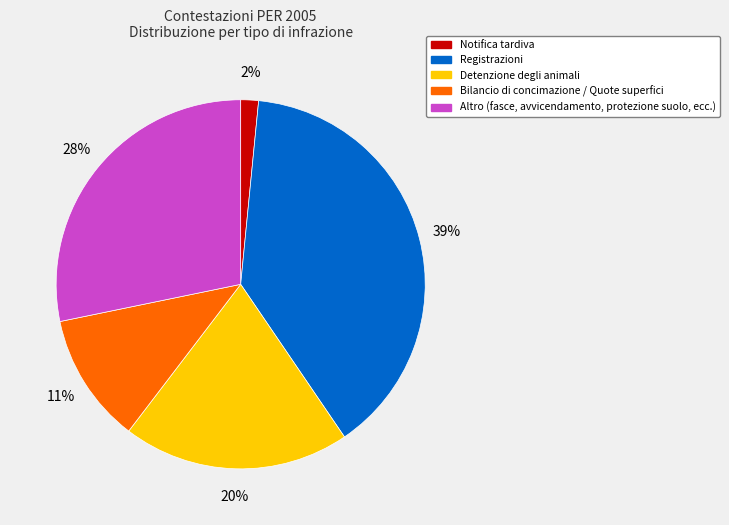

Is there any slice that represents more than half of the pie?

No